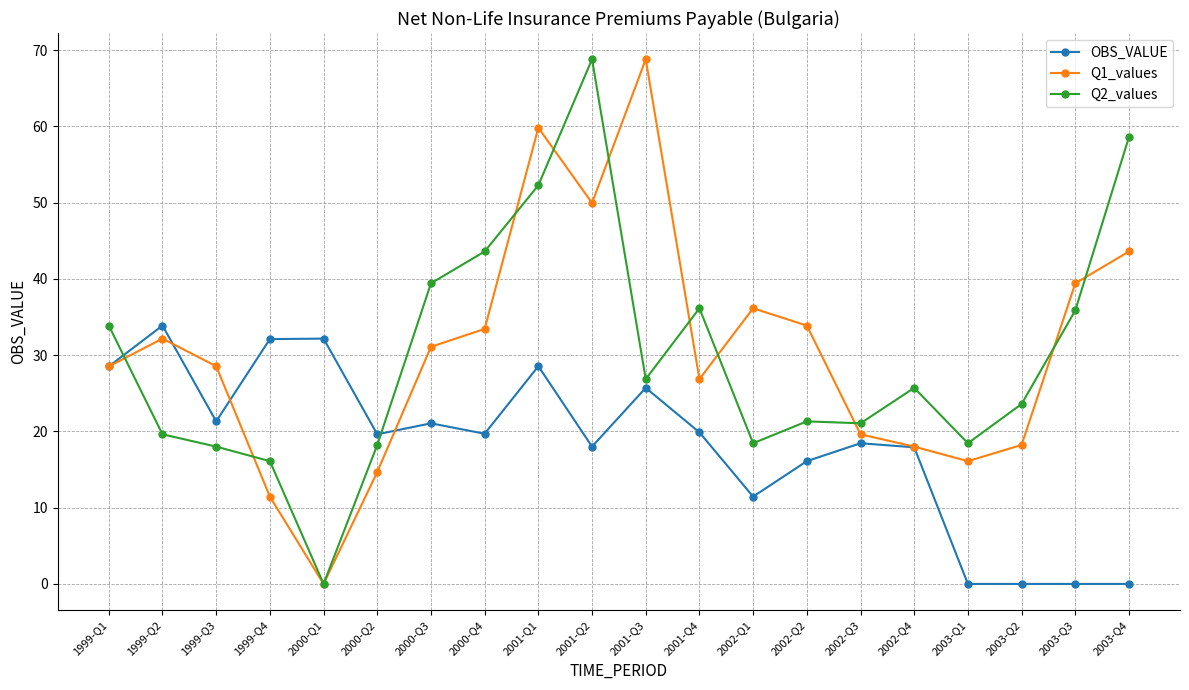

At 2001-Q2, list the series in order from smallest to largest.

OBS_VALUE, Q1_values, Q2_values